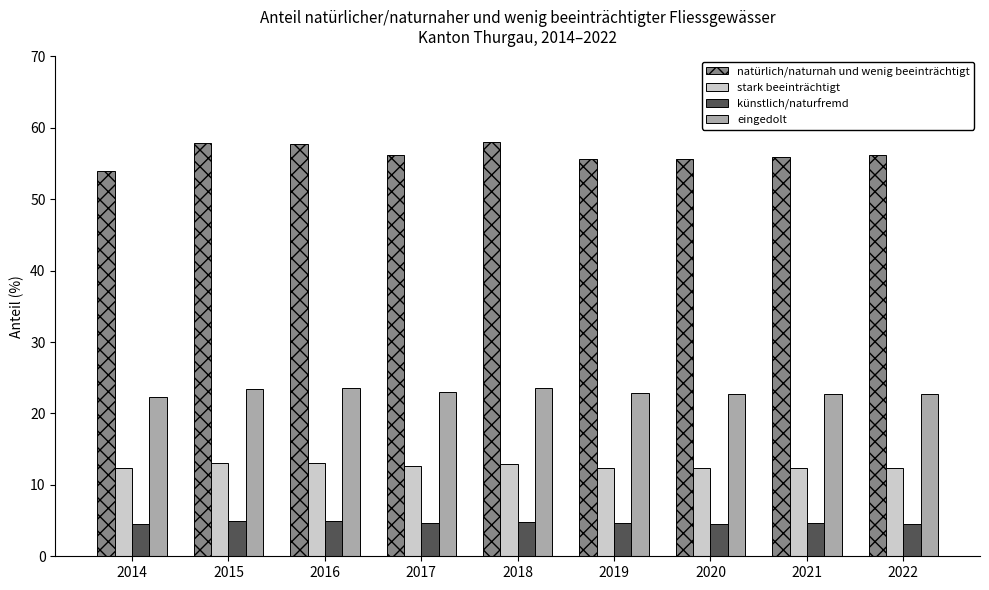

What is the value of the eingedolt bar at the 2nd from the left?

23.4